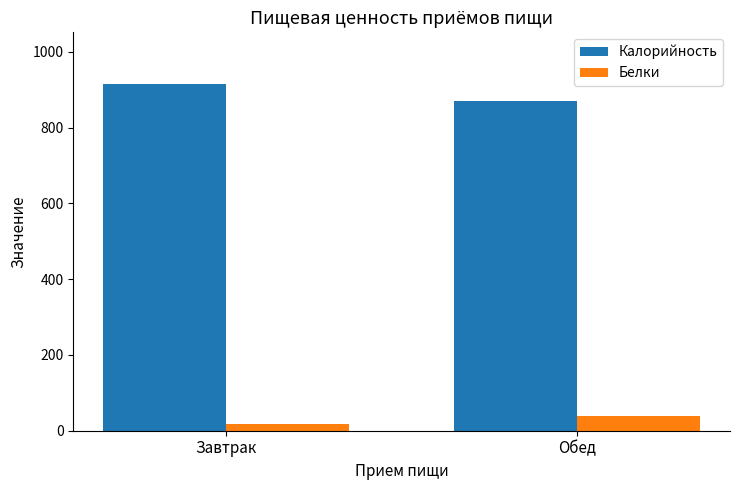

The value of Калорийность at Обед is 511.7. True or false?

False